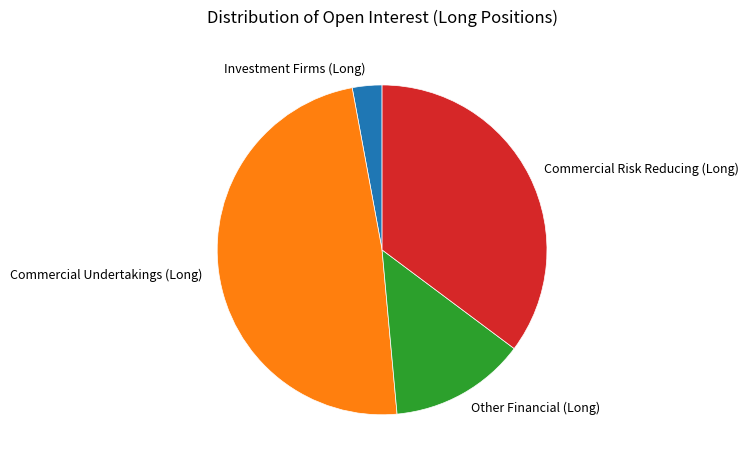

Does any single category account for the majority?

No